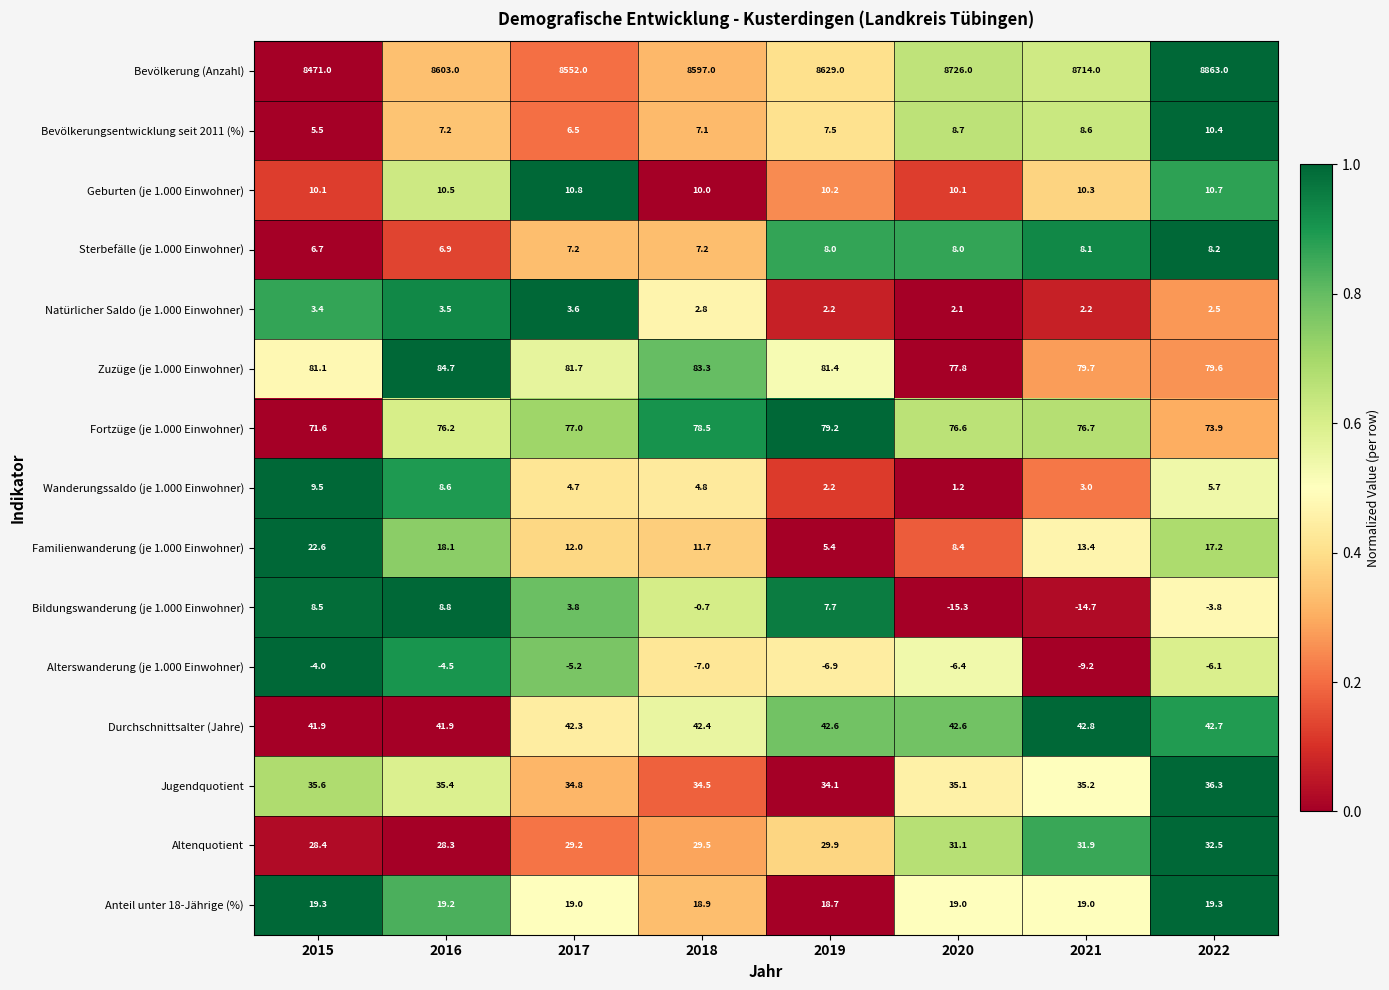

What is the approximate value of Bildungswanderung (je 1.000 Einwohner) at 2021?

-14.7